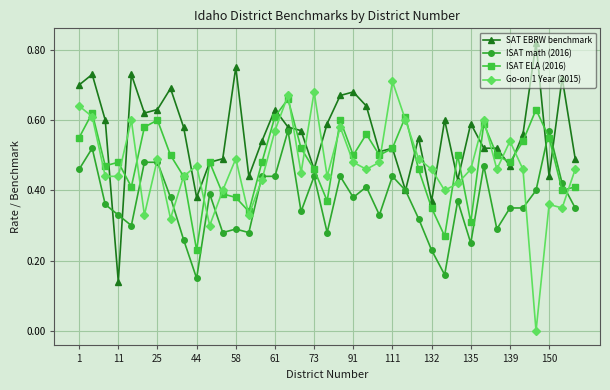

True or false: Go-on 1 Year (2015) has more than 2 points higher than both neighbors.

True